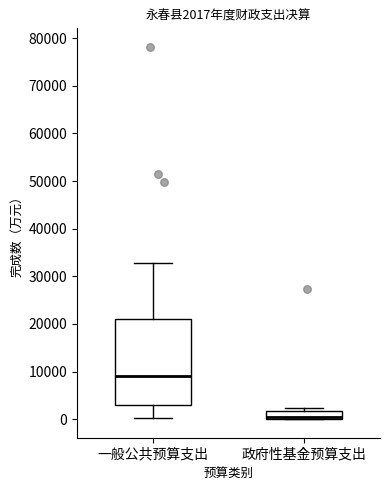

Comparing the boxes themselves (not the whiskers), which one is the tallest?

一般公共预算支出